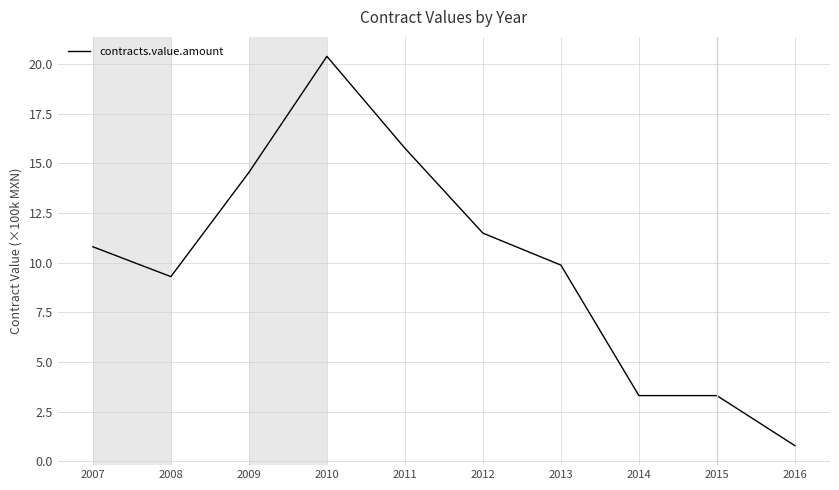

What is the sum of all values?

99.6